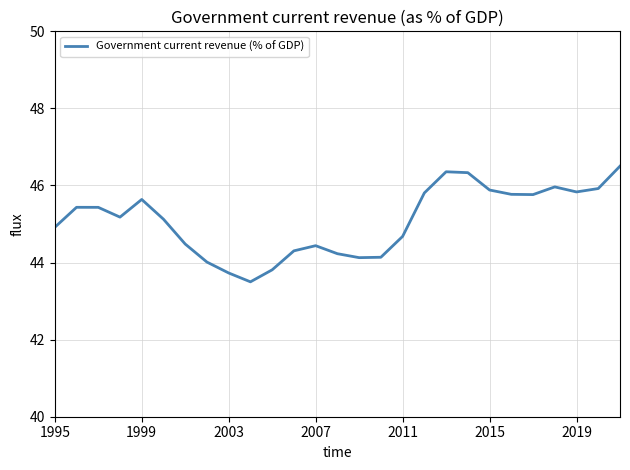

What is the difference between the maximum and minimum values?

3.0